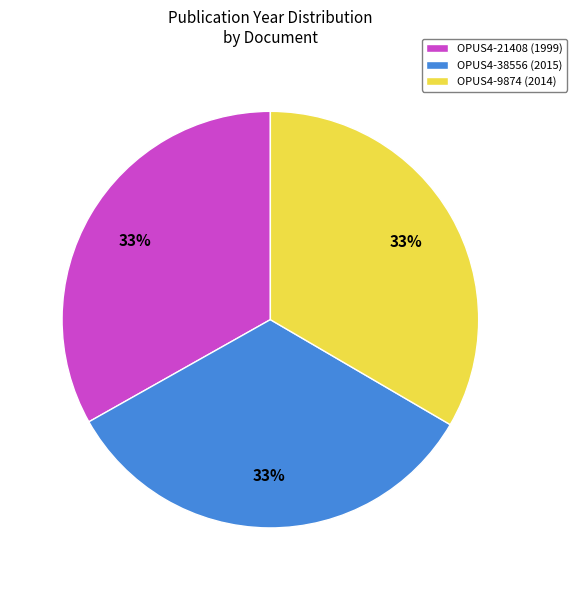

The OPUS4-38556 slice represents 24% of the pie. True or false?

False